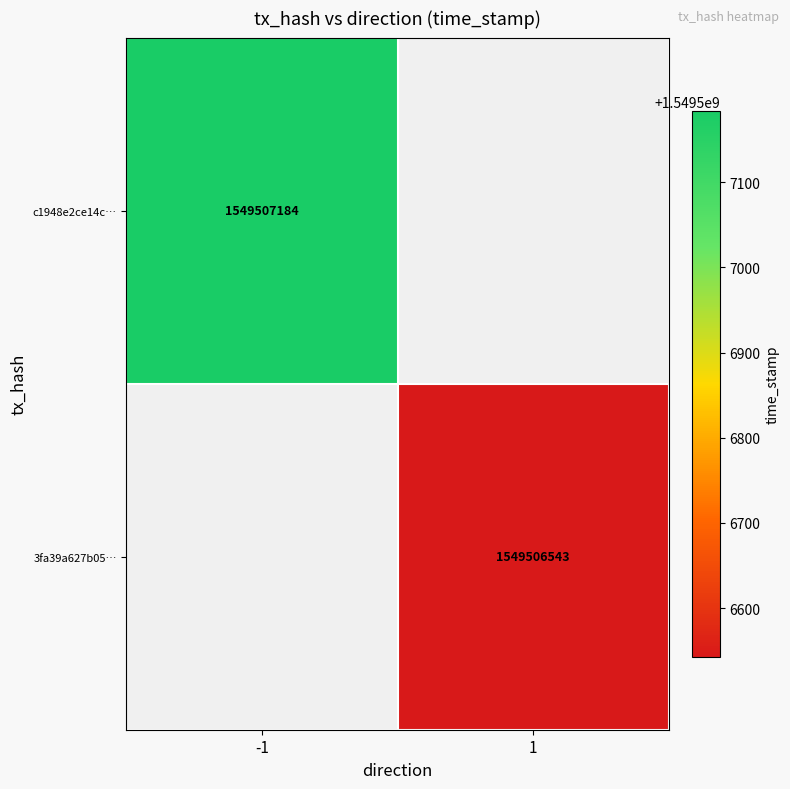

The c1948e2ce14cb8c16a7c4901f4fd8b6625680c1 series shows -2 at 0. True or false?

False